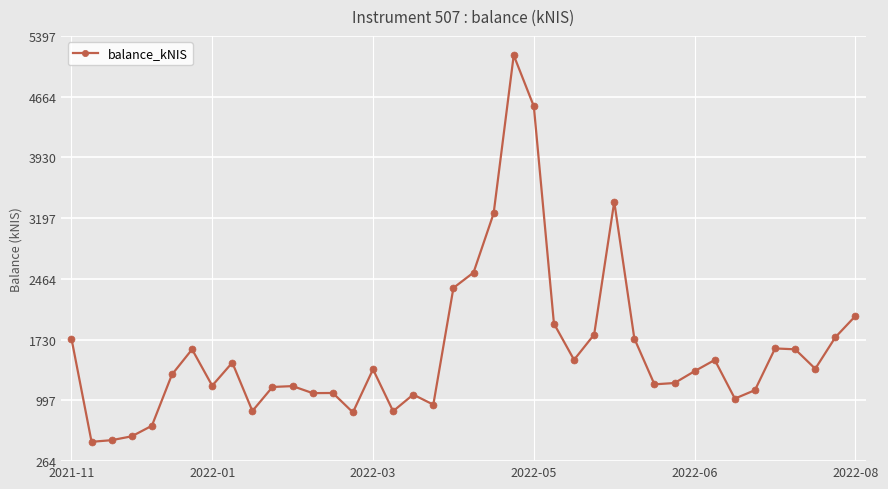

What is the value of the 34th point from the left?

1018.6